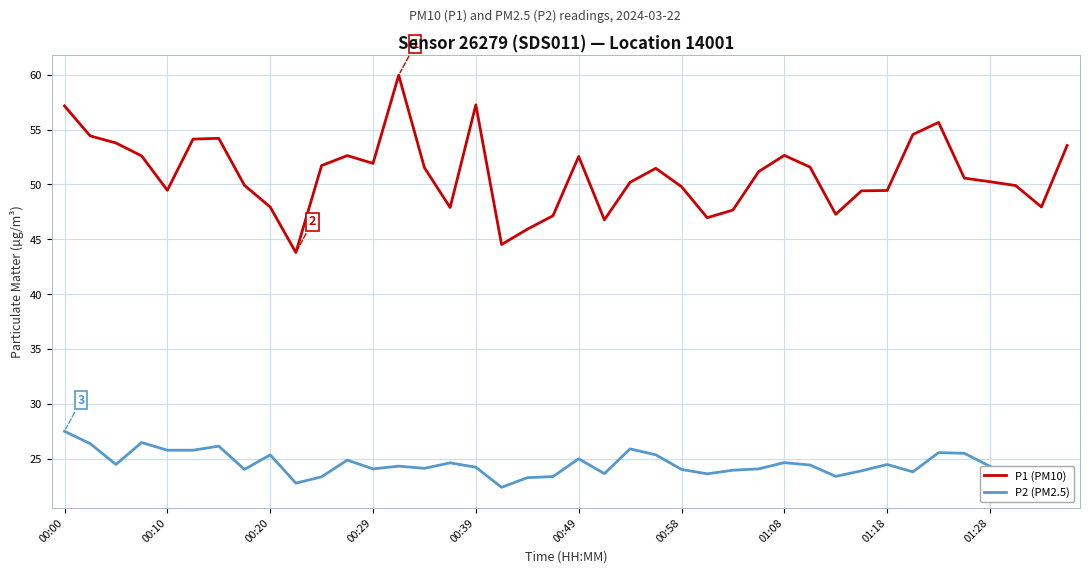

Which series has the largest range (max minus min)?

P1 (PM10)